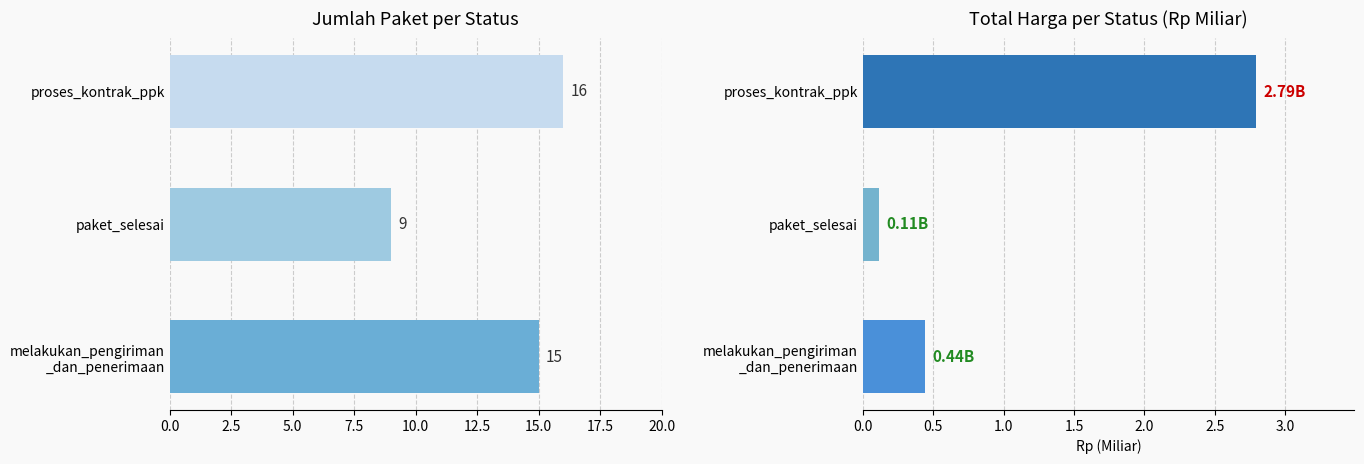

Are the bars grouped side by side (vs. stacked)?

Yes